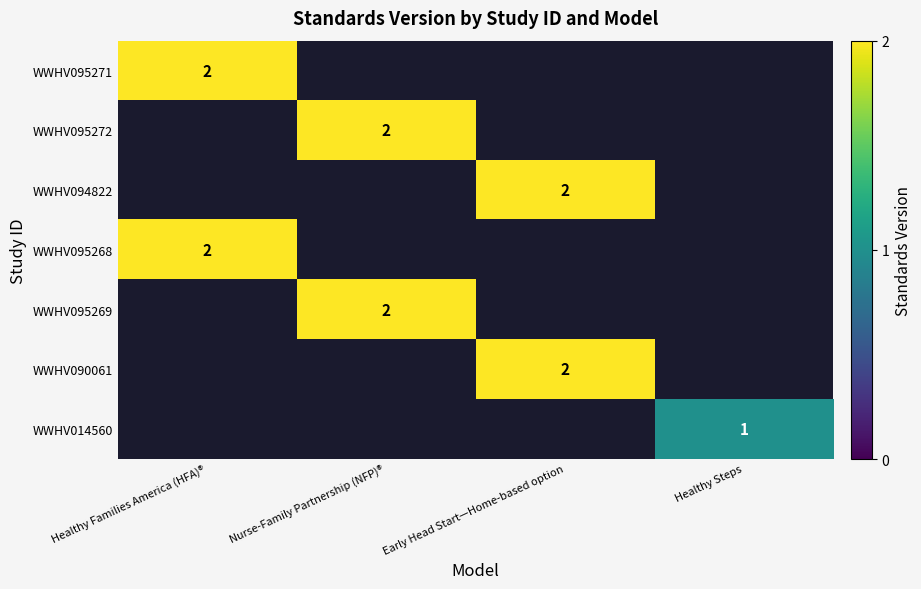

The WWHV095269 series shows 3 at Nurse-Family Partnership (NFP)®. True or false?

False